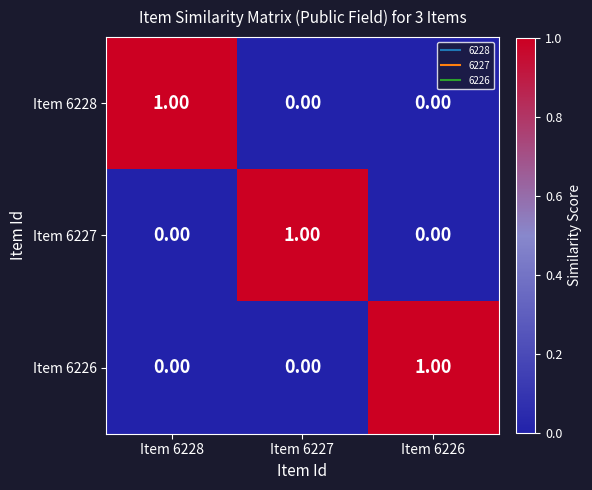

At how many categories does at least one series exceed 0?

3